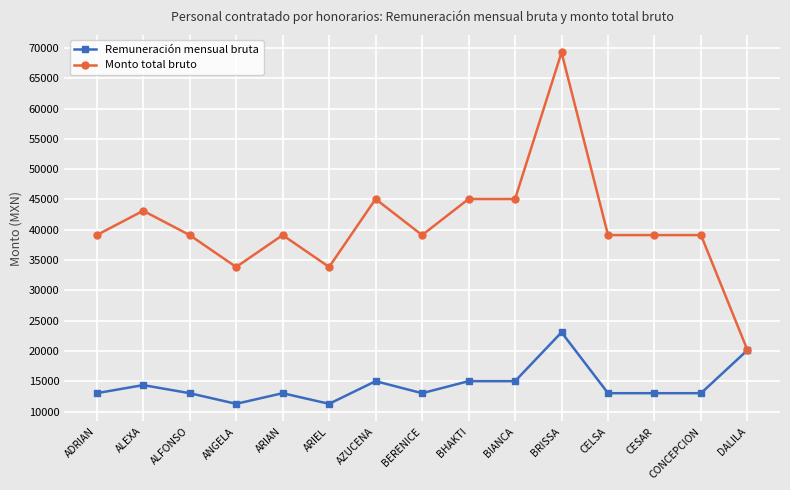

Which category has the highest value across all series?

BRISSA